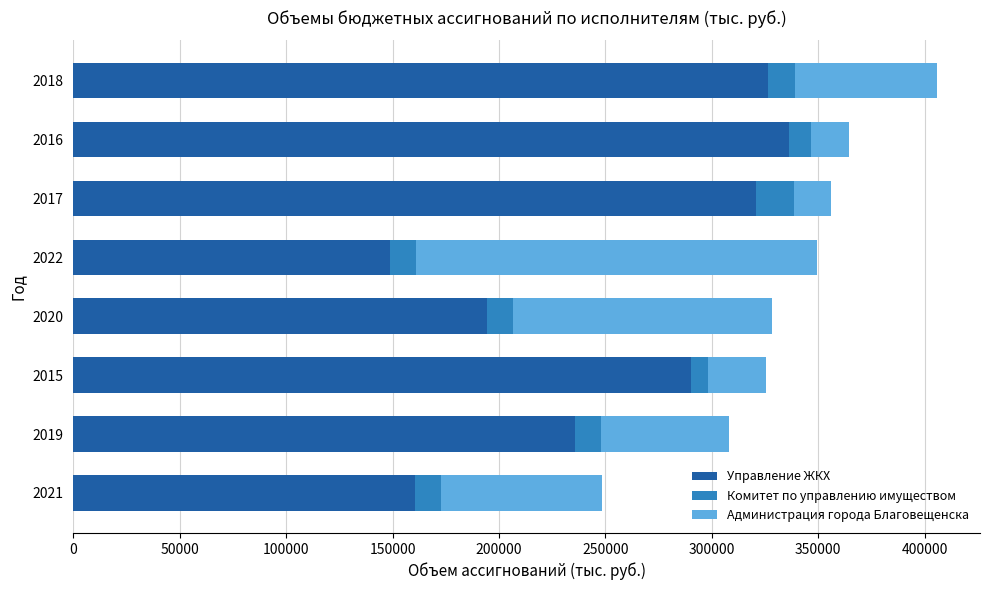

What is the lowest value of the Управление ЖКХ series?

148755.8